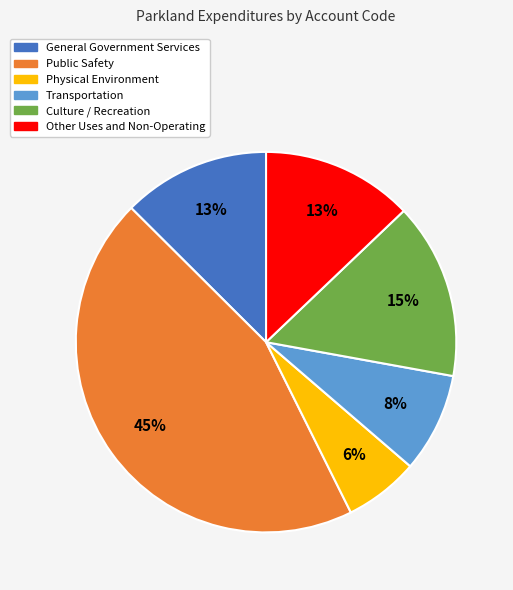

Is the sum of General Government Services and Transportation greater than half?

No